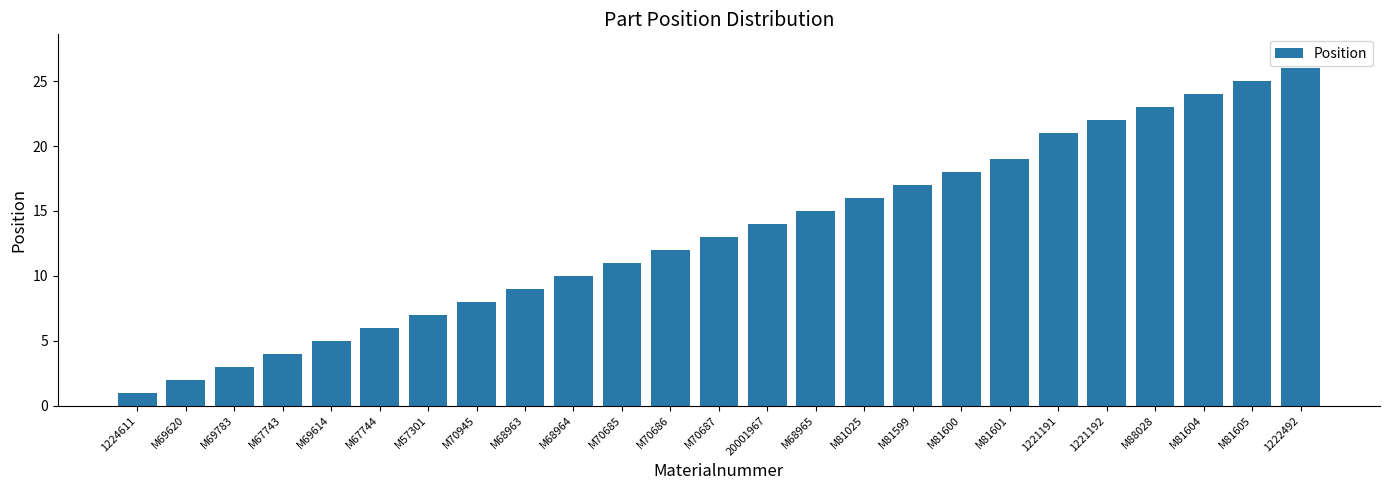

How many values are below 13?

12